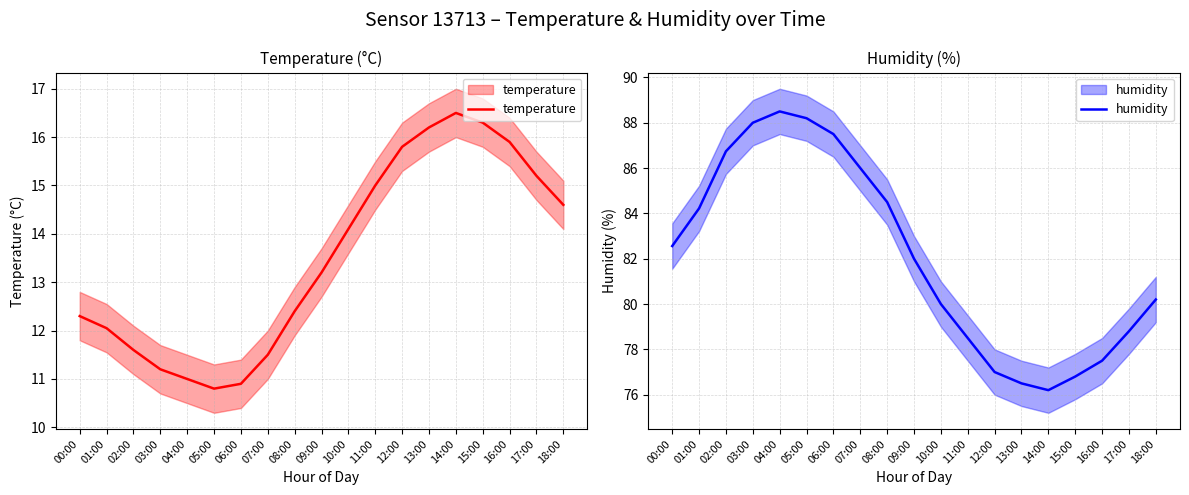

Where is the first local minimum for humidity?

14:00